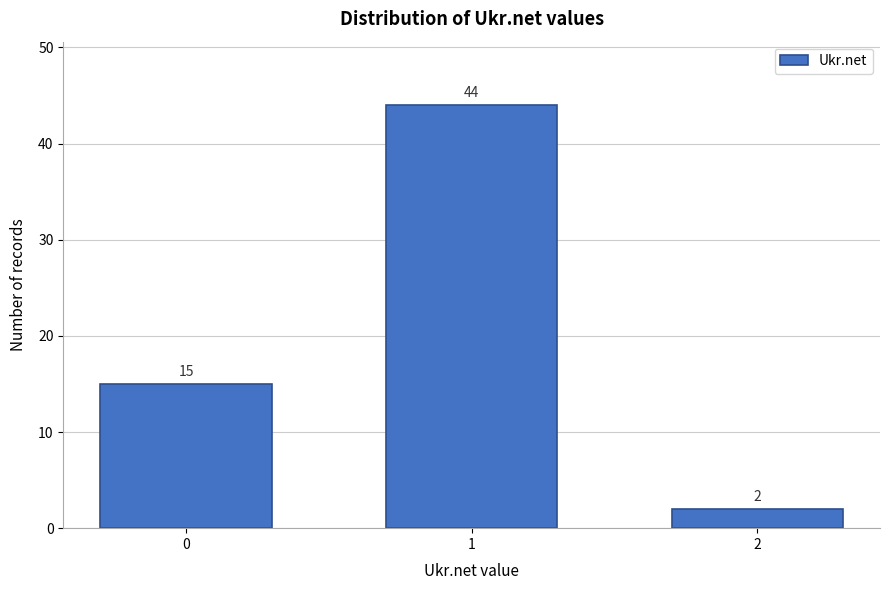

Reading left to right, transcribe all the data shown in this chart.

15	44	2